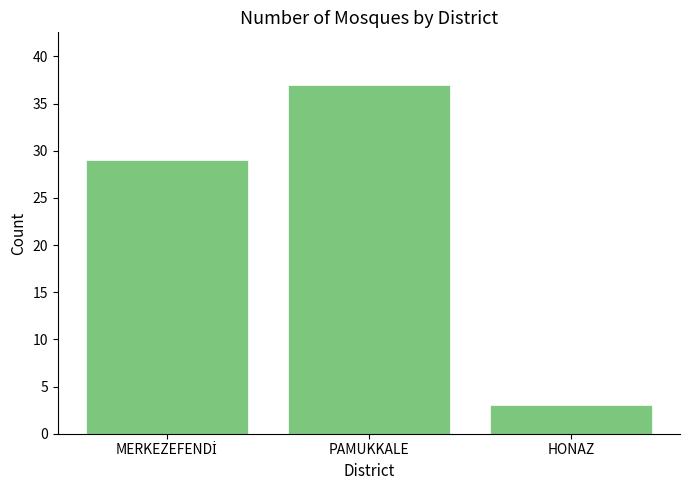

What is the ratio of the value at HONAZ to the value at PAMUKKALE?

0.1